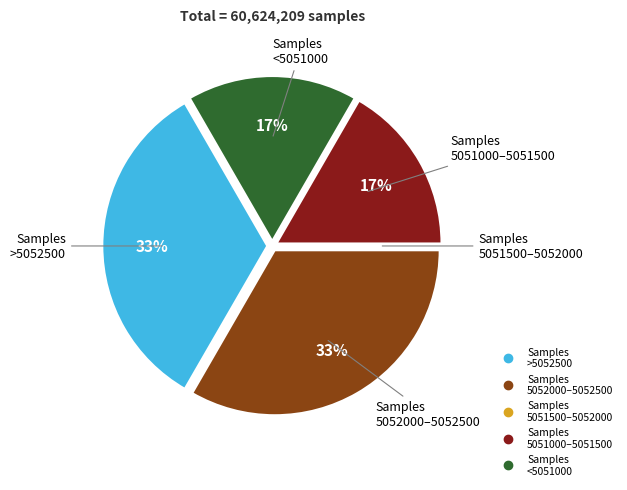

To the nearest percent, what is the difference between the largest and smallest slice percentages?

33%